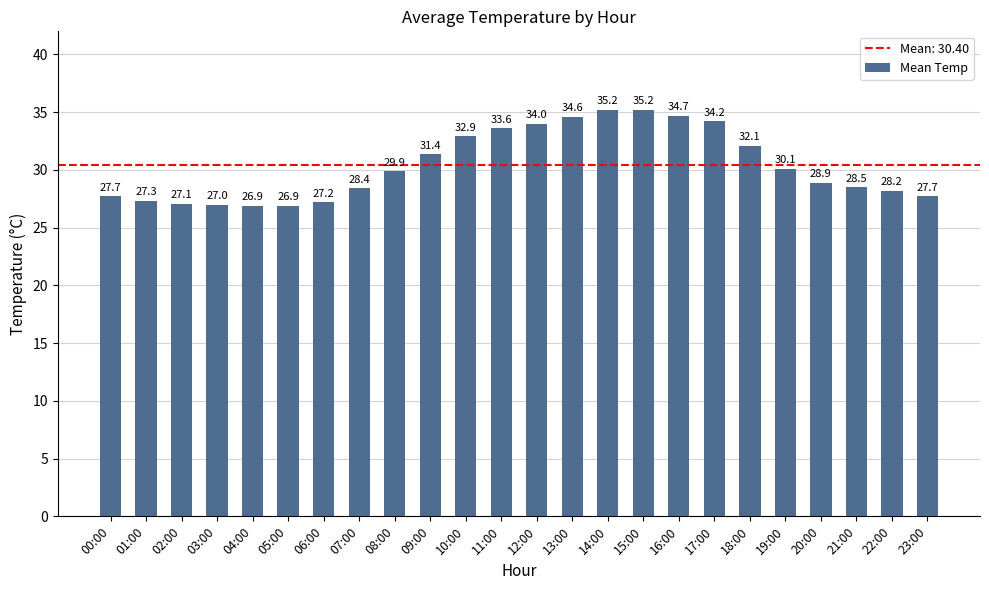

Where is the data nearest to the value 31?

09:00